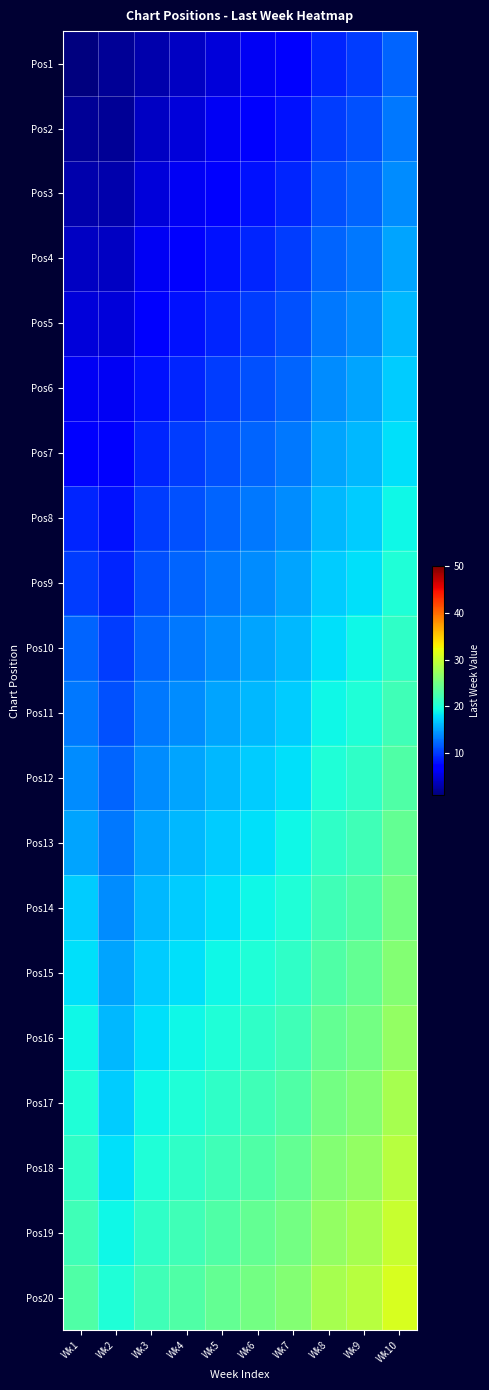

Reading left to right, what are all the values shown in this chart?

Pos1: Wk1=1	Wk2=2	Wk3=3	Wk4=4	Wk5=5	Wk6=6	Wk7=7	Wk8=9	Wk9=10	Wk10=12
Pos2: Wk1=2	Wk2=2	Wk3=4	Wk4=5	Wk5=6	Wk6=7	Wk7=8	Wk8=10	Wk9=11	Wk10=13
Pos3: Wk1=3	Wk2=3	Wk3=5	Wk4=6	Wk5=7	Wk6=8	Wk7=9	Wk8=11	Wk9=12	Wk10=14
Pos4: Wk1=4	Wk2=4	Wk3=6	Wk4=7	Wk5=8	Wk6=9	Wk7=10	Wk8=12	Wk9=13	Wk10=15
Pos5: Wk1=5	Wk2=5	Wk3=7	Wk4=8	Wk5=9	Wk6=10	Wk7=11	Wk8=13	Wk9=14	Wk10=16
Pos6: Wk1=6	Wk2=6	Wk3=8	Wk4=9	Wk5=10	Wk6=11	Wk7=12	Wk8=14	Wk9=15	Wk10=17
Pos7: Wk1=7	Wk2=7	Wk3=9	Wk4=10	Wk5=11	Wk6=12	Wk7=13	Wk8=15	Wk9=16	Wk10=18
Pos8: Wk1=9	Wk2=8	Wk3=10	Wk4=11	Wk5=12	Wk6=13	Wk7=14	Wk8=16	Wk9=17	Wk10=19
Pos9: Wk1=10	Wk2=9	Wk3=11	Wk4=12	Wk5=13	Wk6=14	Wk7=15	Wk8=17	Wk9=18	Wk10=20
Pos10: Wk1=12	Wk2=10	Wk3=12	Wk4=13	Wk5=14	Wk6=15	Wk7=16	Wk8=18	Wk9=19	Wk10=21
Pos11: Wk1=13	Wk2=11	Wk3=13	Wk4=14	Wk5=15	Wk6=16	Wk7=17	Wk8=19	Wk9=20	Wk10=22
Pos12: Wk1=14	Wk2=12	Wk3=14	Wk4=15	Wk5=16	Wk6=17	Wk7=18	Wk8=20	Wk9=21	Wk10=23
Pos13: Wk1=15	Wk2=13	Wk3=15	Wk4=16	Wk5=17	Wk6=18	Wk7=19	Wk8=21	Wk9=22	Wk10=24
Pos14: Wk1=17	Wk2=14	Wk3=16	Wk4=17	Wk5=18	Wk6=19	Wk7=20	Wk8=22	Wk9=23	Wk10=25
Pos15: Wk1=18	Wk2=15	Wk3=17	Wk4=18	Wk5=19	Wk6=20	Wk7=21	Wk8=23	Wk9=24	Wk10=26
Pos16: Wk1=19	Wk2=16	Wk3=18	Wk4=19	Wk5=20	Wk6=21	Wk7=22	Wk8=24	Wk9=25	Wk10=27
Pos17: Wk1=20	Wk2=17	Wk3=19	Wk4=20	Wk5=21	Wk6=22	Wk7=23	Wk8=25	Wk9=26	Wk10=28
Pos18: Wk1=21	Wk2=18	Wk3=20	Wk4=21	Wk5=22	Wk6=23	Wk7=24	Wk8=26	Wk9=27	Wk10=29
Pos19: Wk1=22	Wk2=19	Wk3=21	Wk4=22	Wk5=23	Wk6=24	Wk7=25	Wk8=27	Wk9=28	Wk10=30
Pos20: Wk1=23	Wk2=20	Wk3=22	Wk4=23	Wk5=24	Wk6=25	Wk7=26	Wk8=28	Wk9=29	Wk10=31